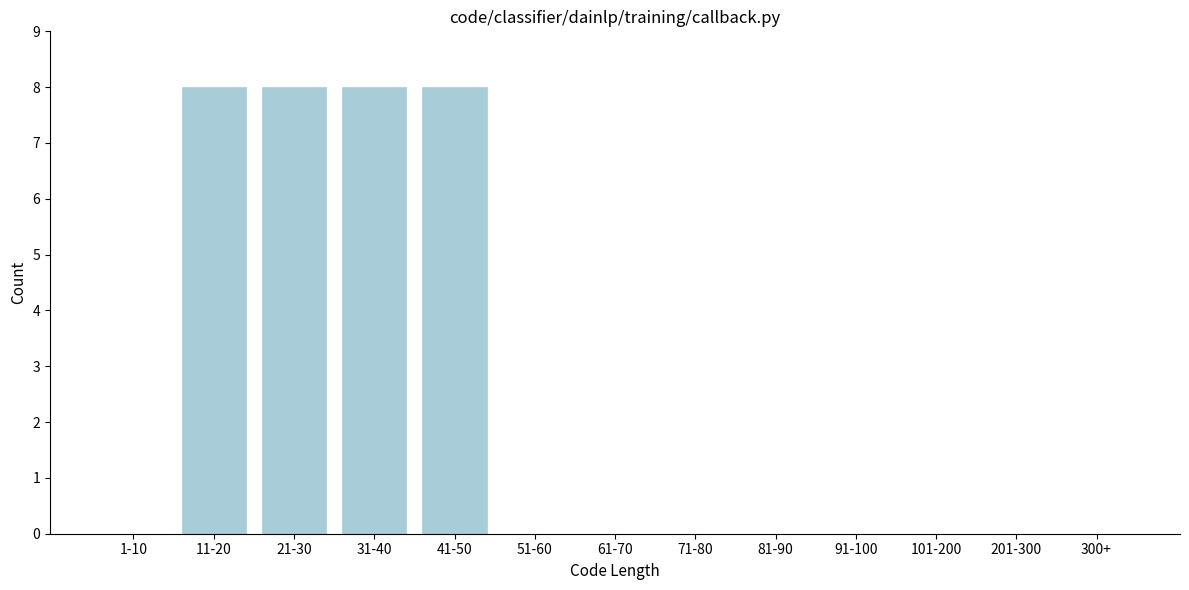

Reading left to right, what are all the values shown in this chart?

1-10=0	11-20=8	21-30=8	31-40=8	41-50=8	51-60=0	61-70=0	71-80=0	81-90=0	91-100=0	101-200=0	201-300=0	300+=0